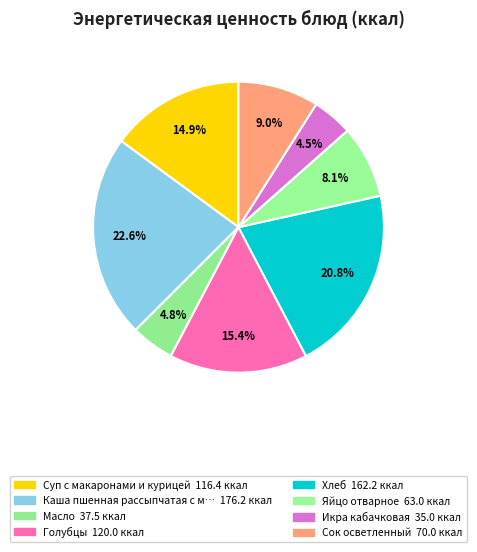

How many segments does this pie chart have?

8